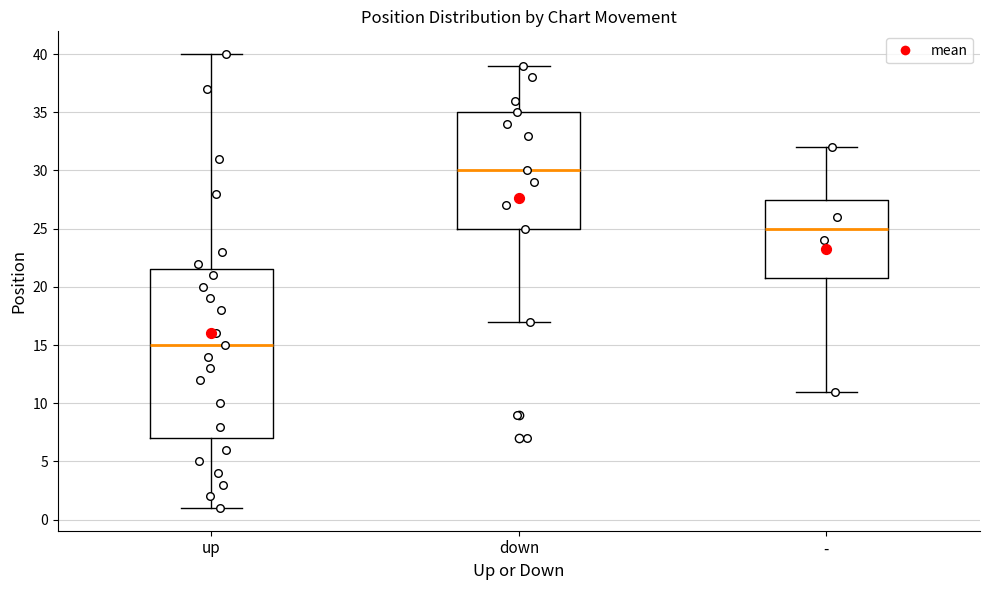

Where is the upper edge of the box for up on the y-axis? The values are not printed on the chart, so give them approximately, as read against the axis.

21.5